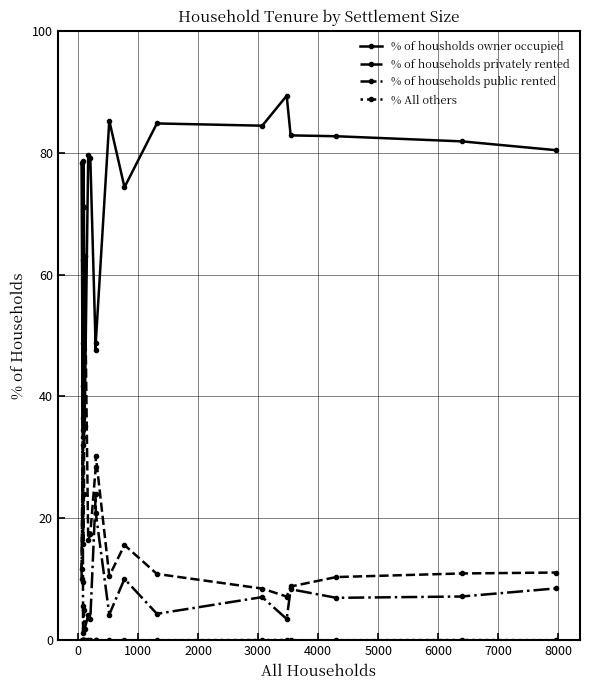

What is the minimum value for % of households privately rented?

7.2